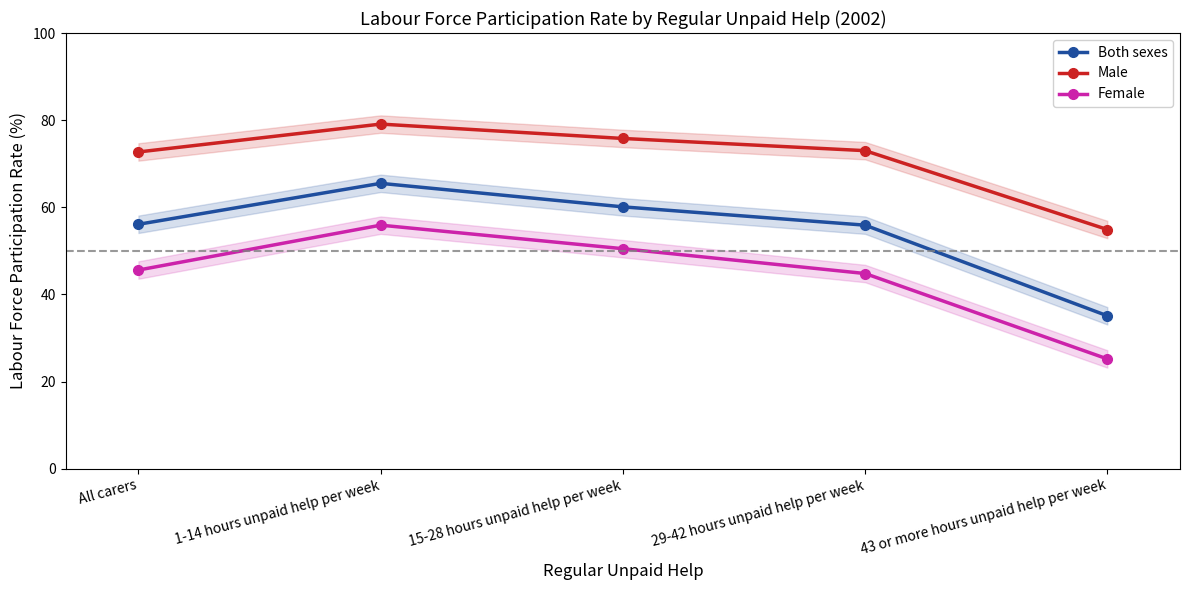

How many interior local peaks does the Both sexes series have?

1